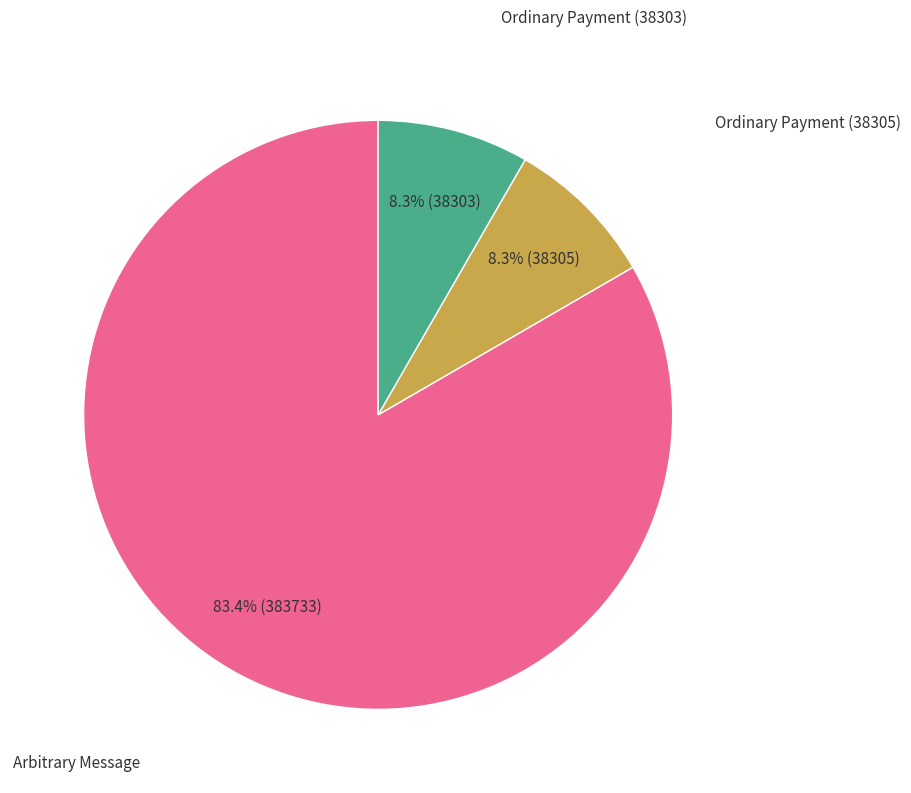

Does any single category account for the majority?

Yes